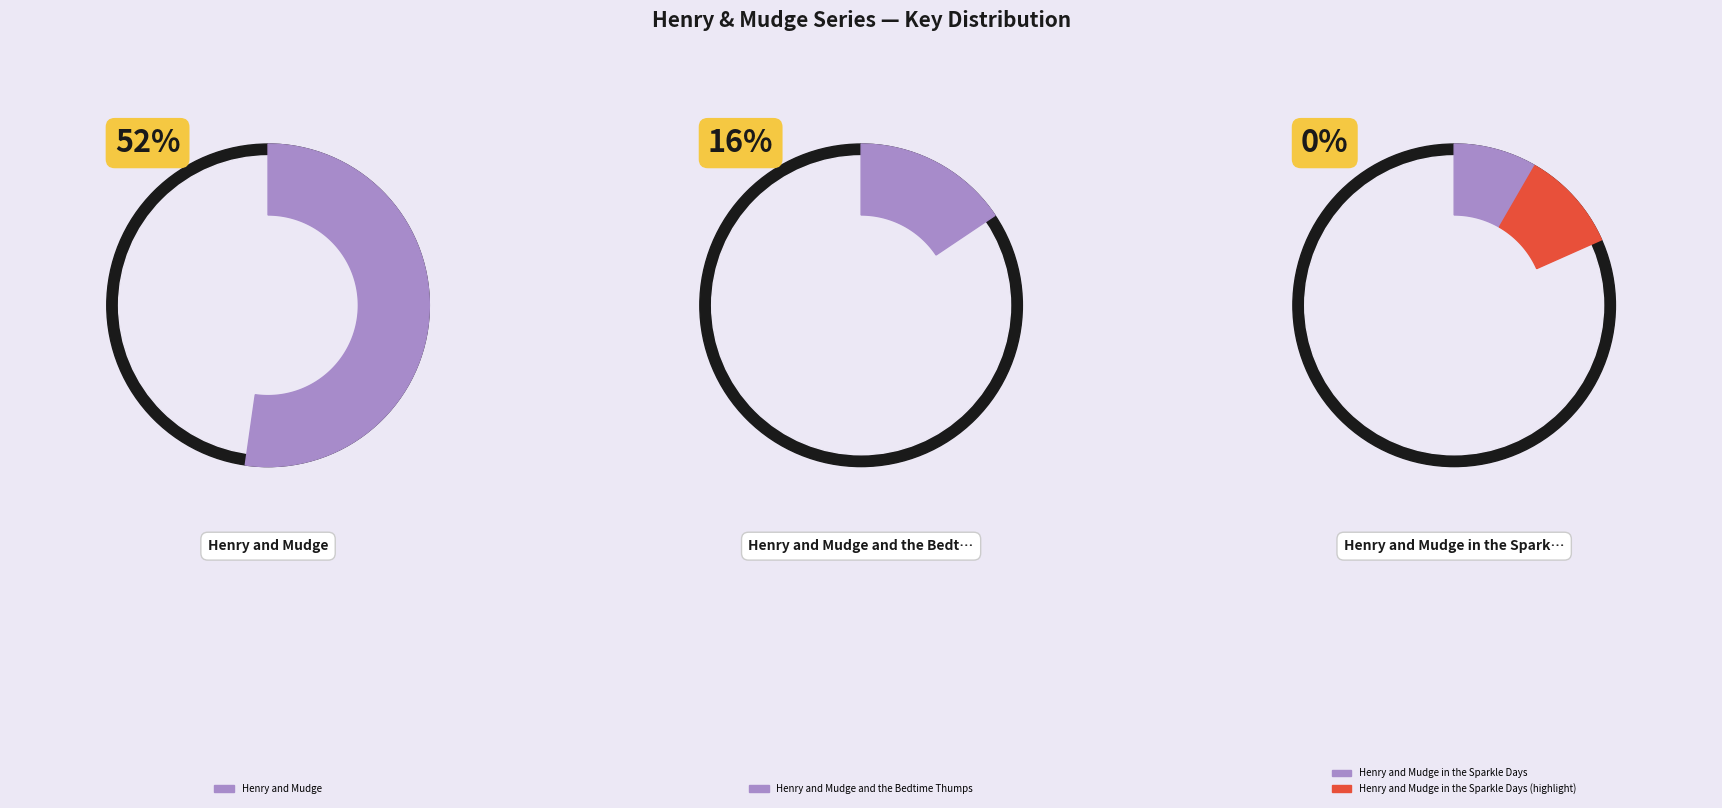

To the nearest percent, what percentage of the pie is Henry and Mudge and the Bedtime Thumps?

16%